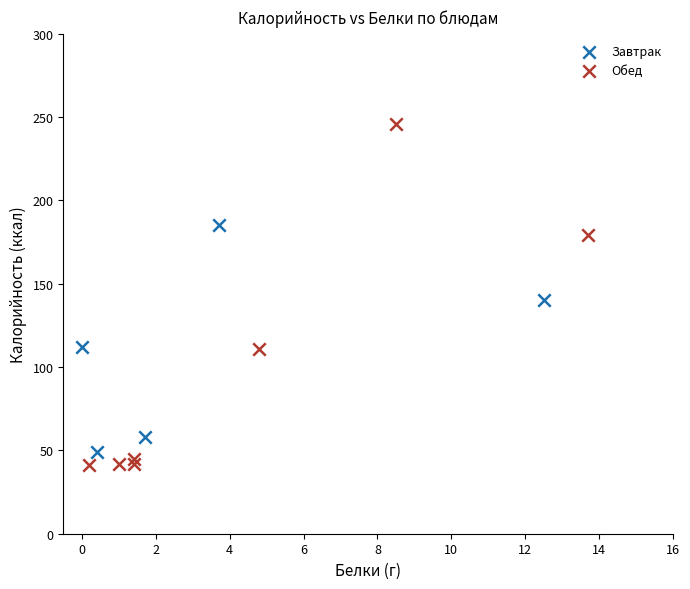

What are all the series names shown in the legend?

Завтрак, Обед